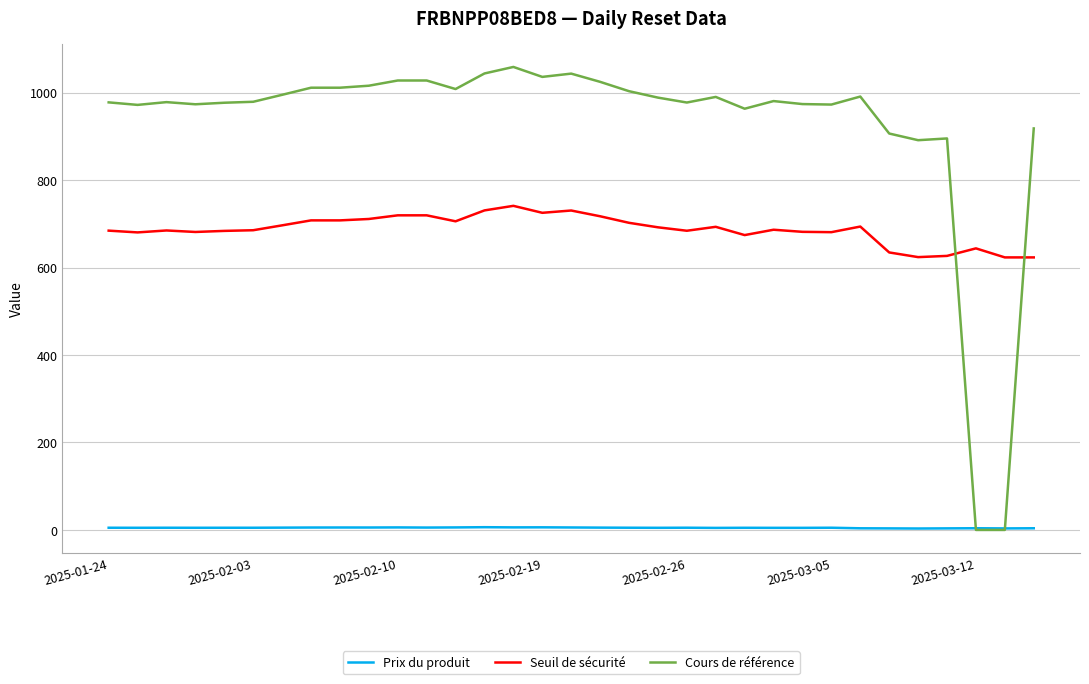

What are all the series names shown in the legend?

Prix du produit, Seuil de sécurité, Cours de référence